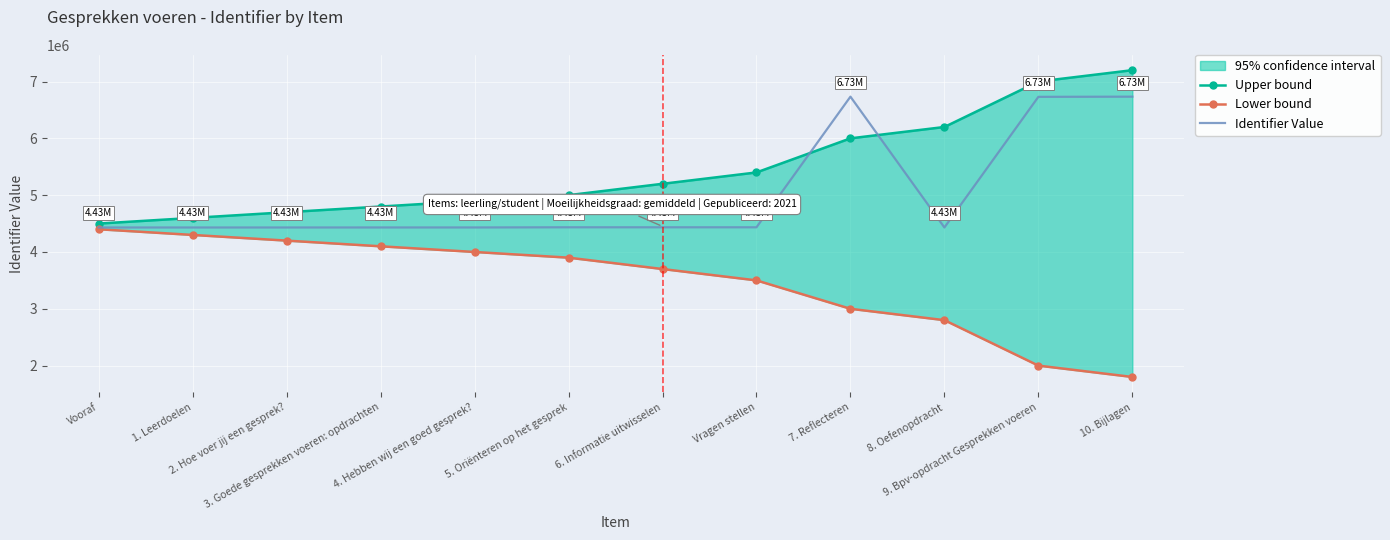

Reading left to right, transcribe all the data shown in this chart.

Upper bound: 4500000	4600000	4700000	4800000	4900000	5000000	5200000	5400000	6000000	6200000	7000000	7200000
Lower bound: 4400000	4300000	4200000	4100000	4000000	3900000	3700000	3500000	3000000	2800000	2000000	1800000
Identifier Value: 4431092	4431098	4431114	4431397	4431534	4434403	4434406	4434412	6733831	4431379	6730561	6733683